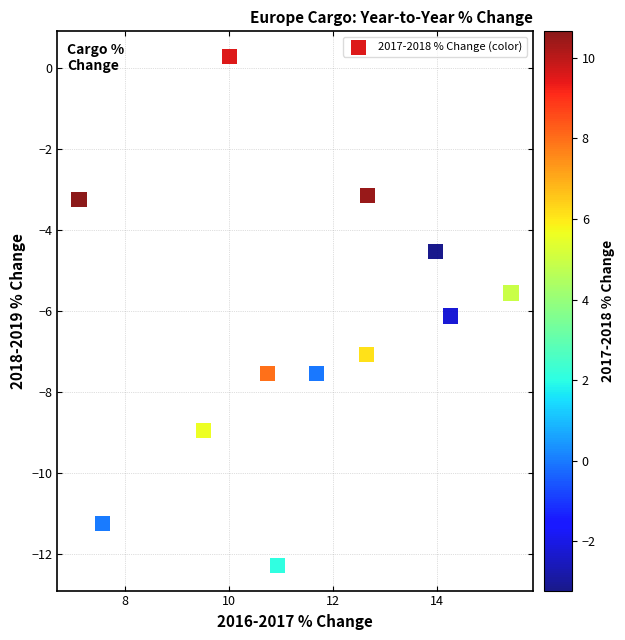

What is the average X value?

11.4